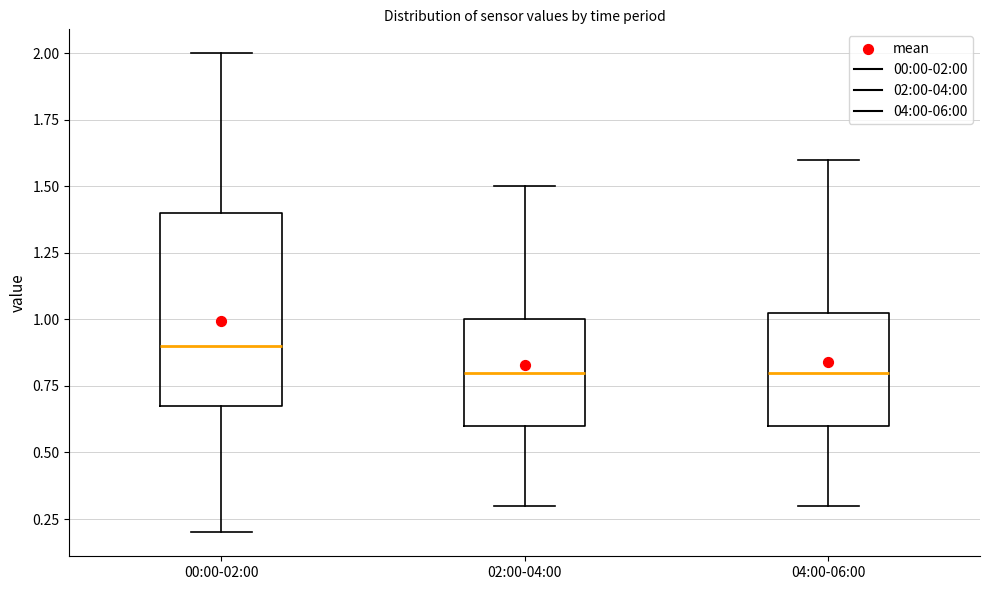

Where does the upper whisker of the box for 04:00-06:00 end on the y-axis? The values are not printed on the chart, so give them approximately, as read against the axis.

1.60